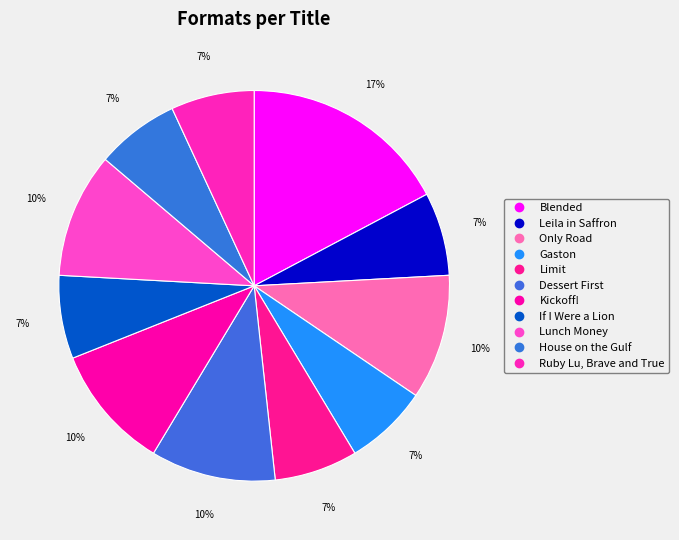

How many slices are in this pie chart?

11